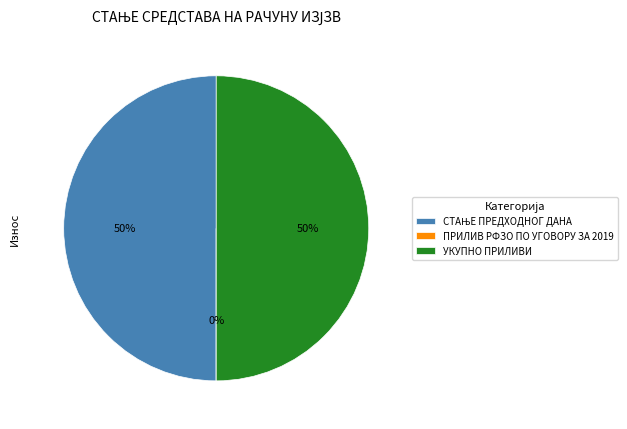

True or false: УКУПНО ПРИЛИВИ accounts for 50% of the total.

True